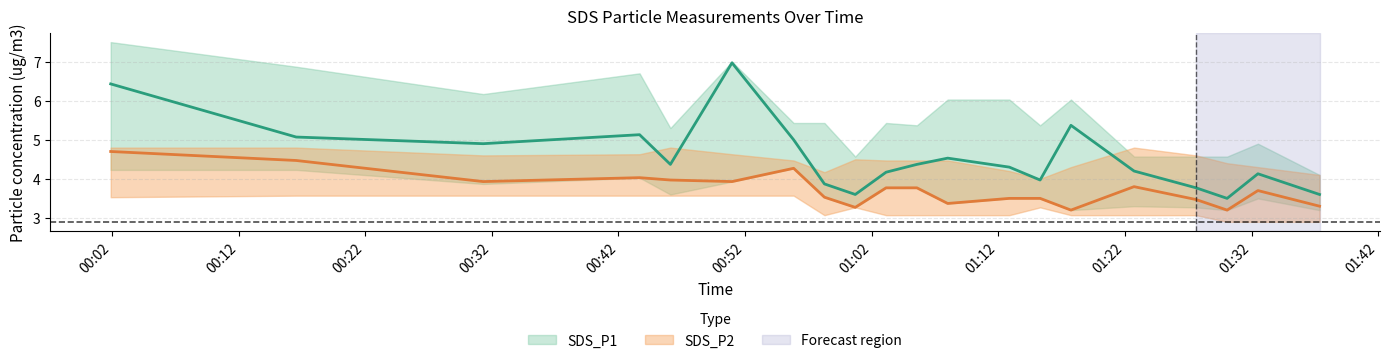

What is the sum of the SDS_P1_lower values at 01:15 and 01:22?

6.8